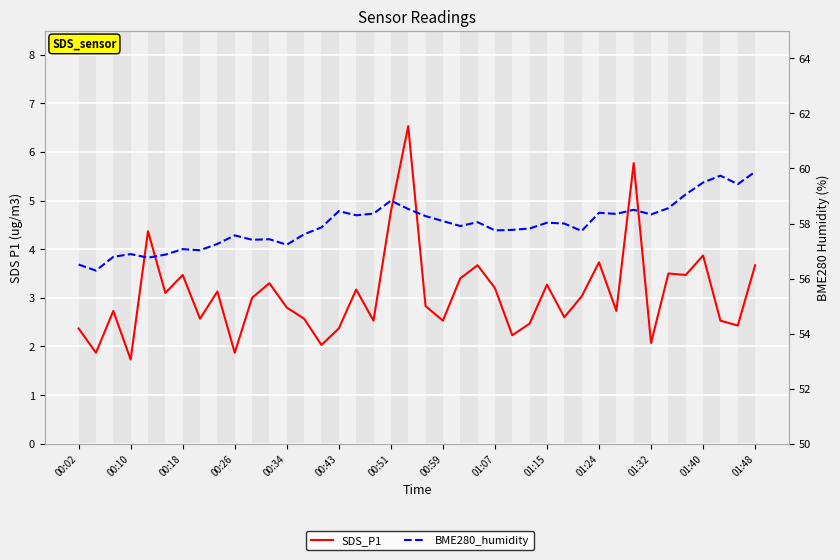

Is this an area chart (filled region under the line)?

No